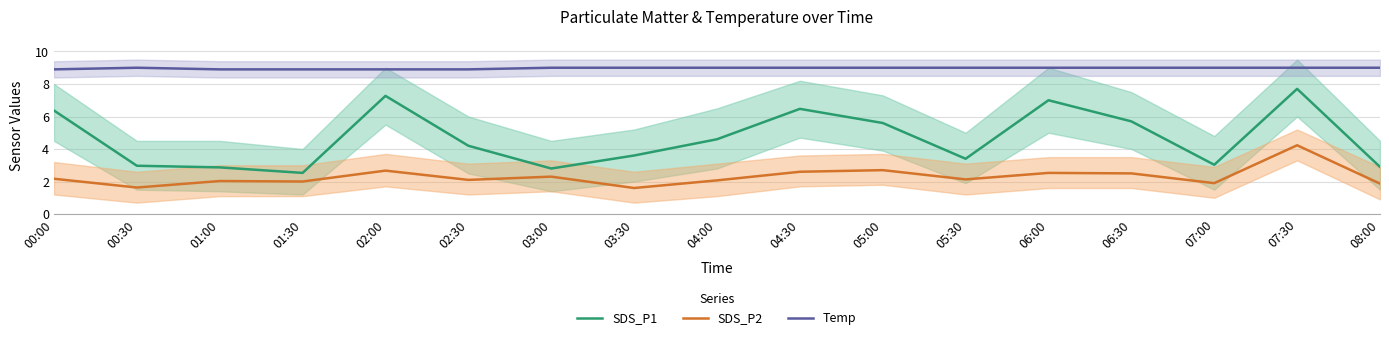

How many series are shown in this chart?

3